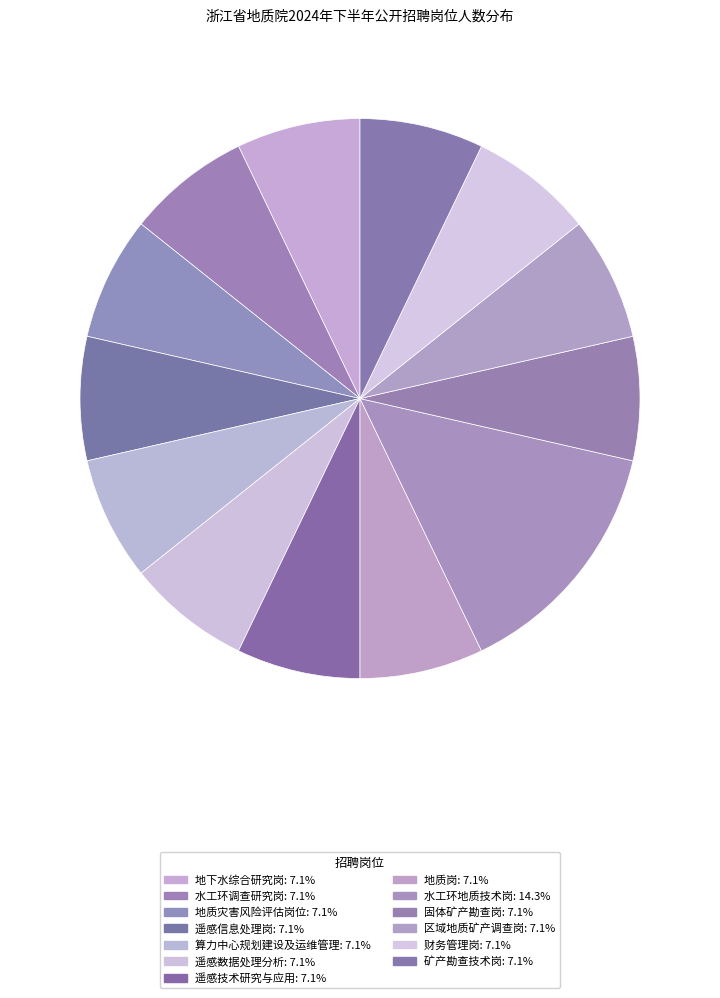

How many slices are in this pie chart?

13